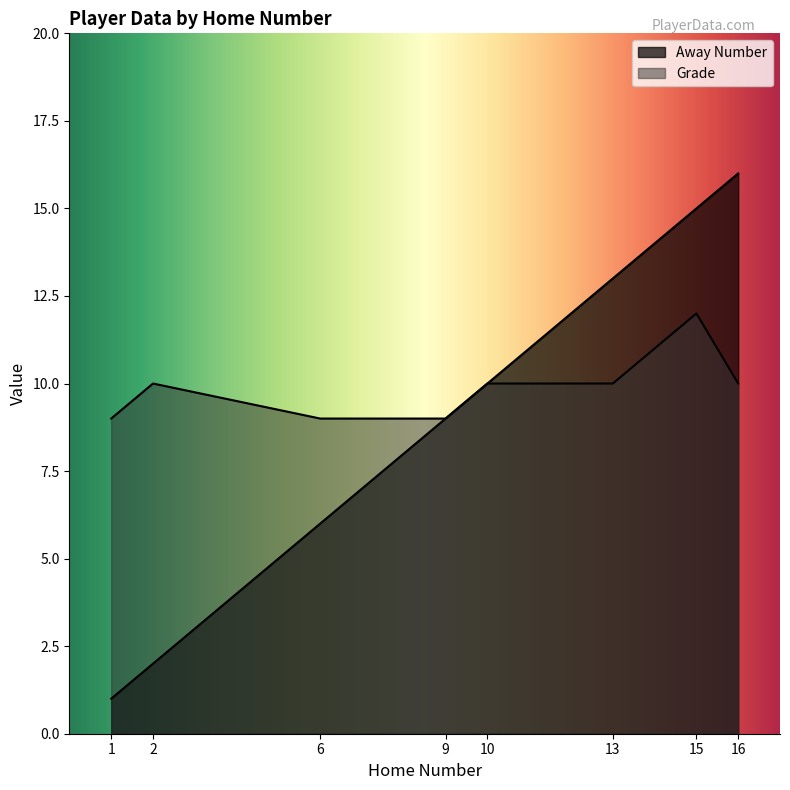

True or false: Away Number has a value of 16 at 16.

True